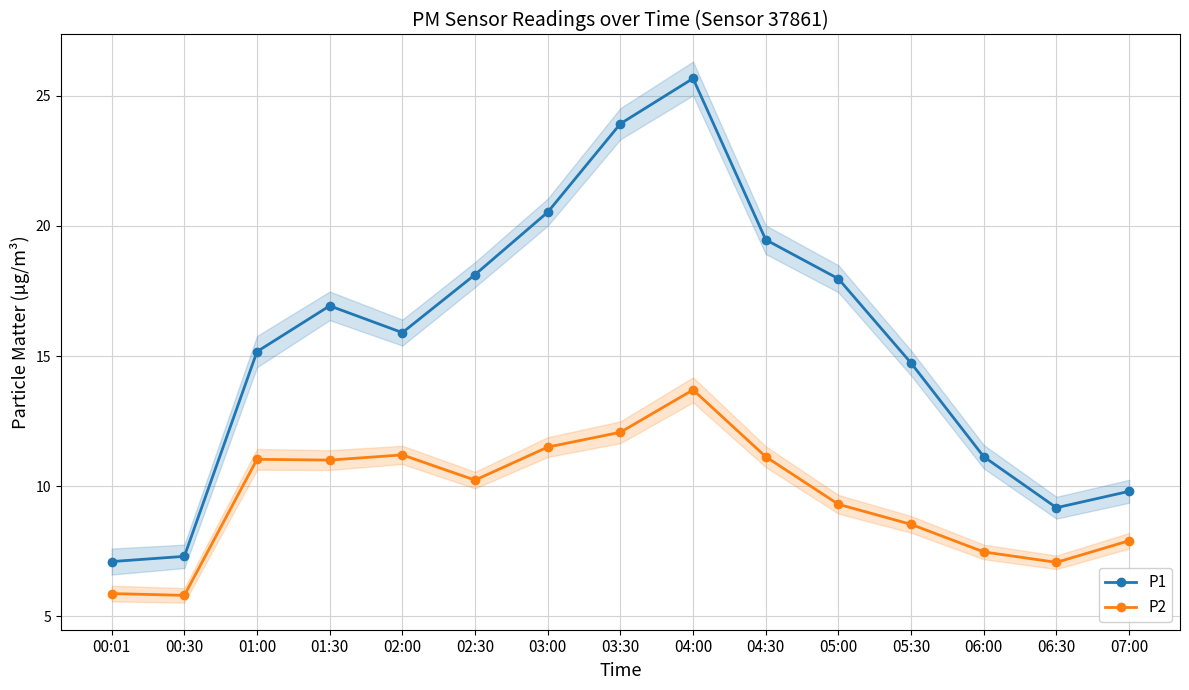

At which category is the sum across all series the highest?

04:00